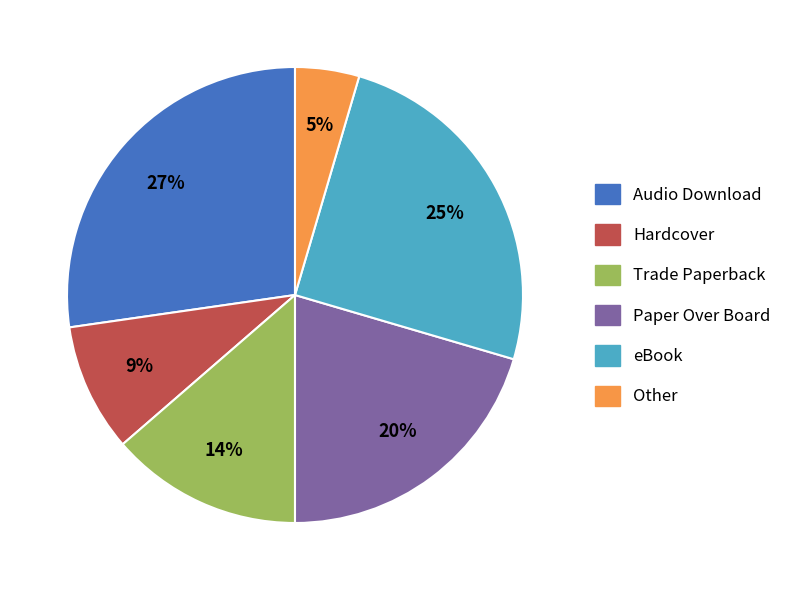

Does Other account for over 50% of the chart?

No